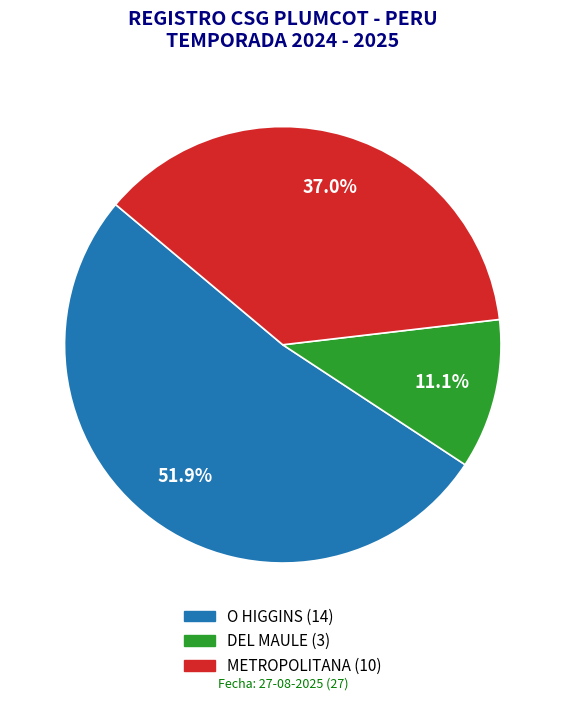

The METROPOLITANA slice represents 47% of the pie. True or false?

False